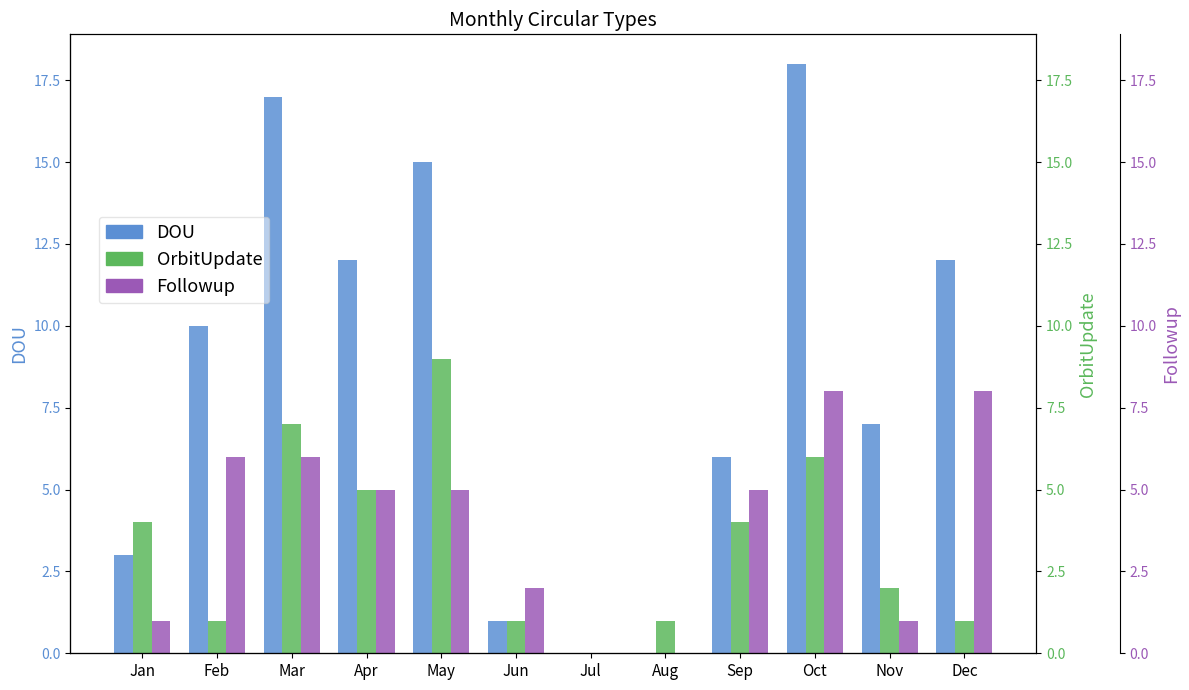

How many groups of bars are there?

12